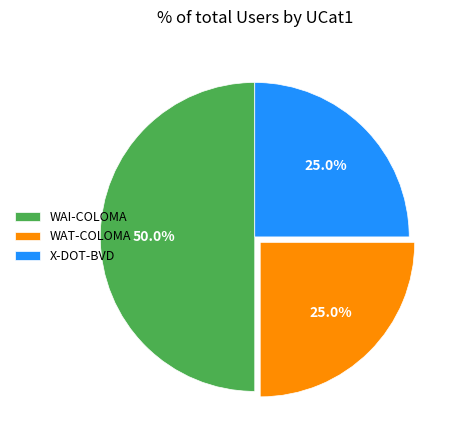

To the nearest percent, what portion does WAI-COLOMA represent?

50%